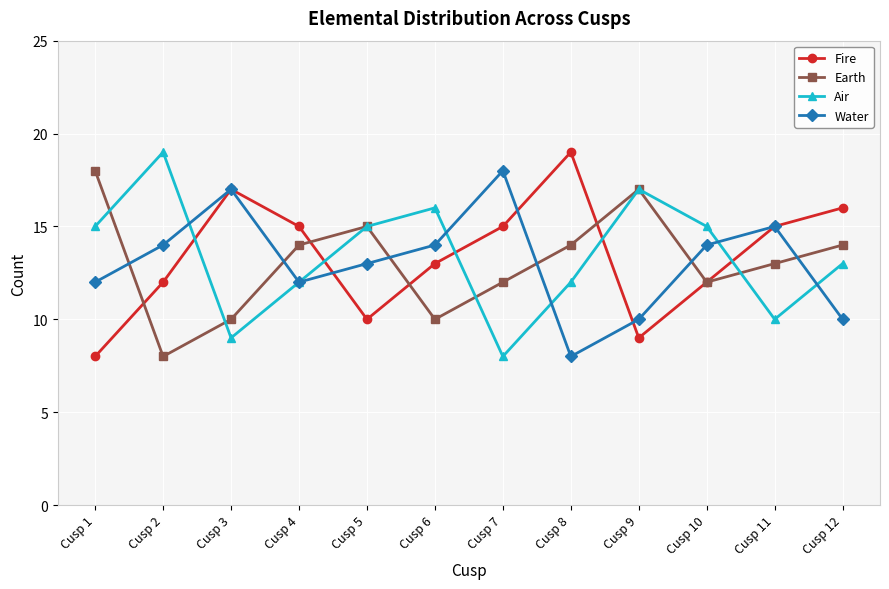

Reading left to right, what are all the values shown in this chart?

Fire: Cusp 1=8	Cusp 2=12	Cusp 3=17	Cusp 4=15	Cusp 5=10	Cusp 6=13	Cusp 7=15	Cusp 8=19	Cusp 9=9	Cusp 10=12	Cusp 11=15	Cusp 12=16
Earth: Cusp 1=18	Cusp 2=8	Cusp 3=10	Cusp 4=14	Cusp 5=15	Cusp 6=10	Cusp 7=12	Cusp 8=14	Cusp 9=17	Cusp 10=12	Cusp 11=13	Cusp 12=14
Air: Cusp 1=15	Cusp 2=19	Cusp 3=9	Cusp 4=12	Cusp 5=15	Cusp 6=16	Cusp 7=8	Cusp 8=12	Cusp 9=17	Cusp 10=15	Cusp 11=10	Cusp 12=13
Water: Cusp 1=12	Cusp 2=14	Cusp 3=17	Cusp 4=12	Cusp 5=13	Cusp 6=14	Cusp 7=18	Cusp 8=8	Cusp 9=10	Cusp 10=14	Cusp 11=15	Cusp 12=10